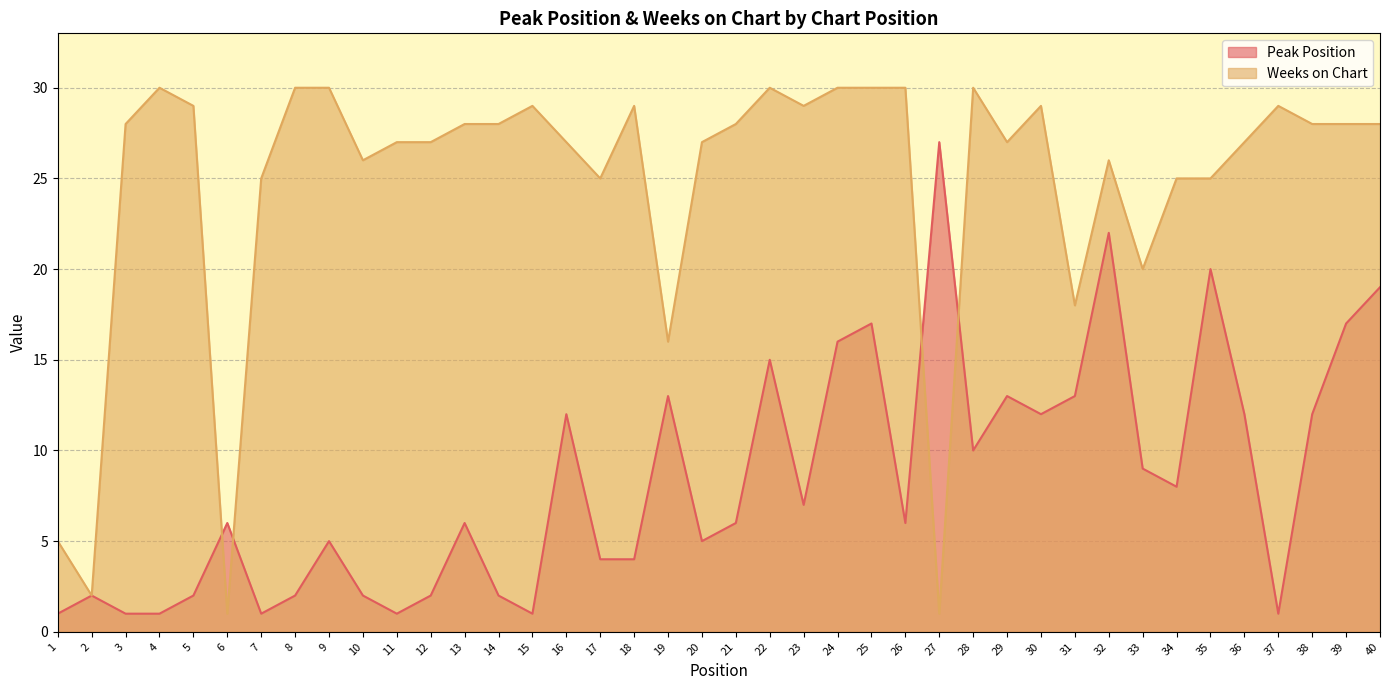

Which series has the largest total across all categories?

Weeks on Chart